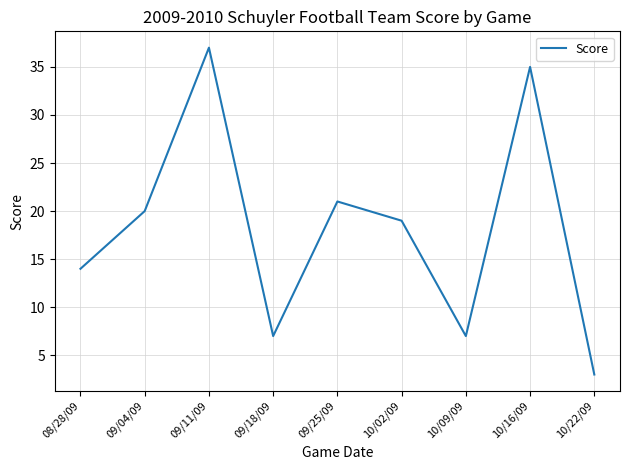

What position from the left is 09/25/09?

5